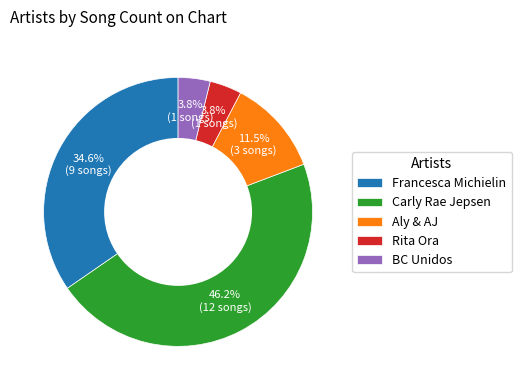

Which category has the biggest portion of the pie?

Carly Rae Jepsen